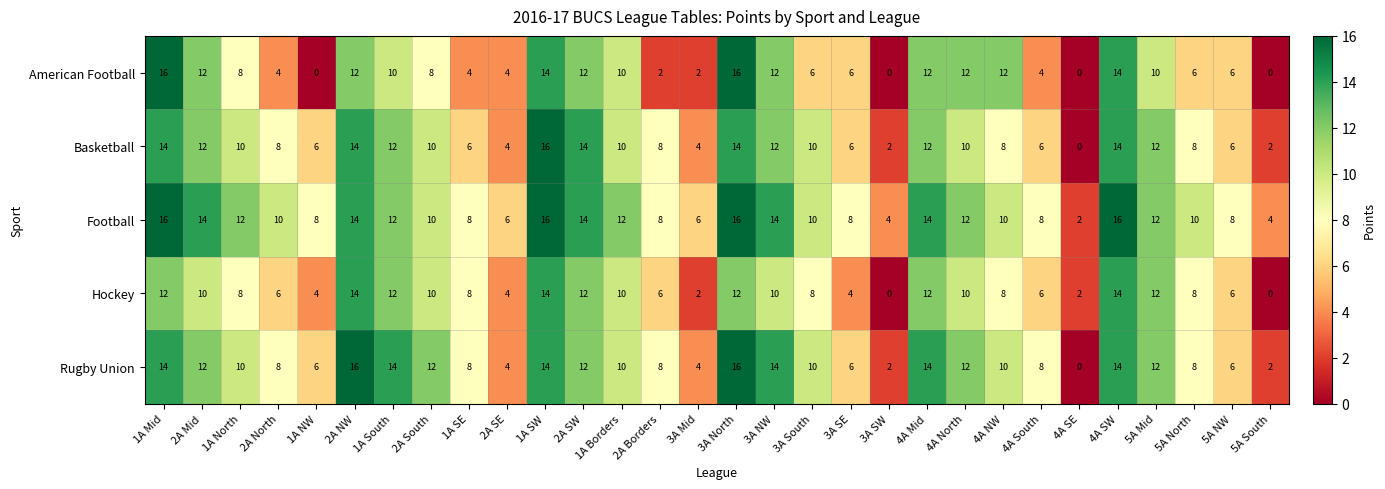

What is the maximum value shown in the chart?

16